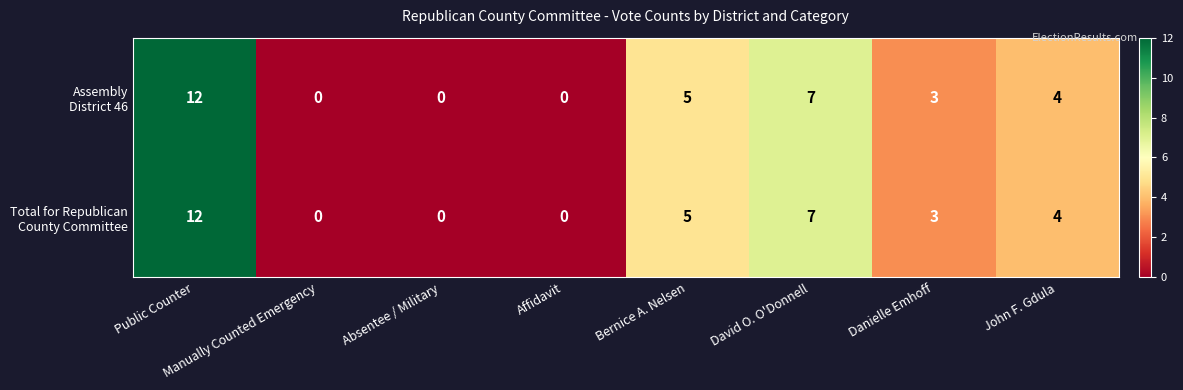

Which category has the highest value across all series?

Public Counter